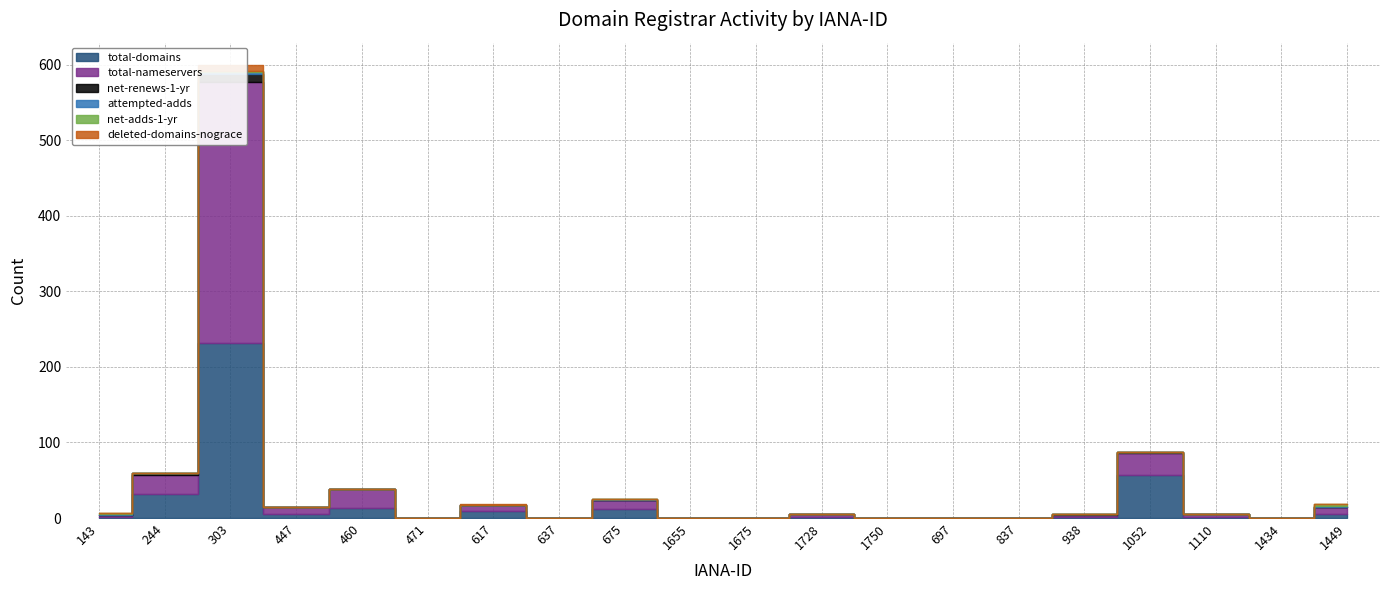

Does the chart display data point markers on the line(s)?

No